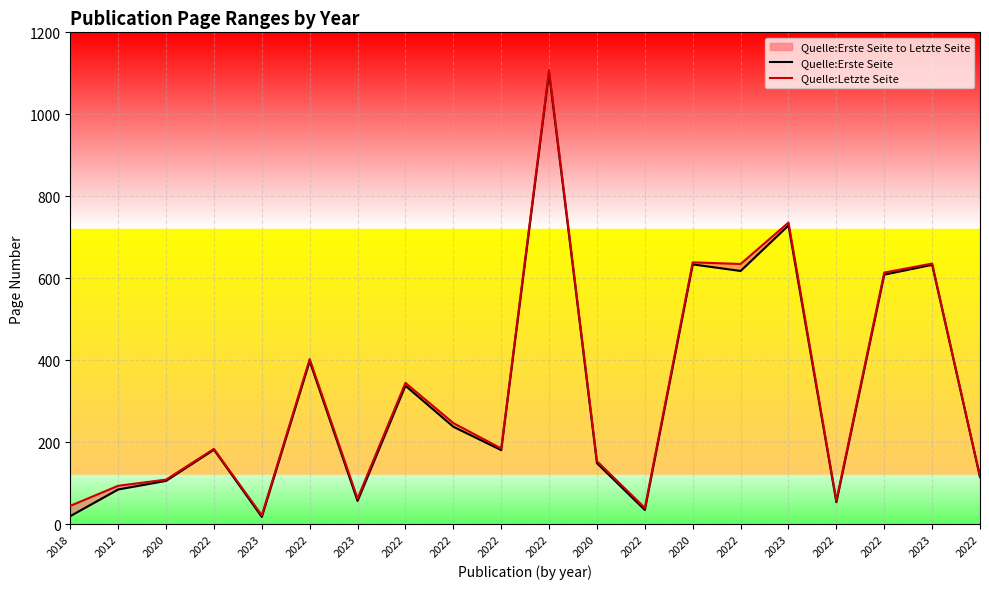

At which category does Quelle:Erste Seite reach its first local peak?

2022